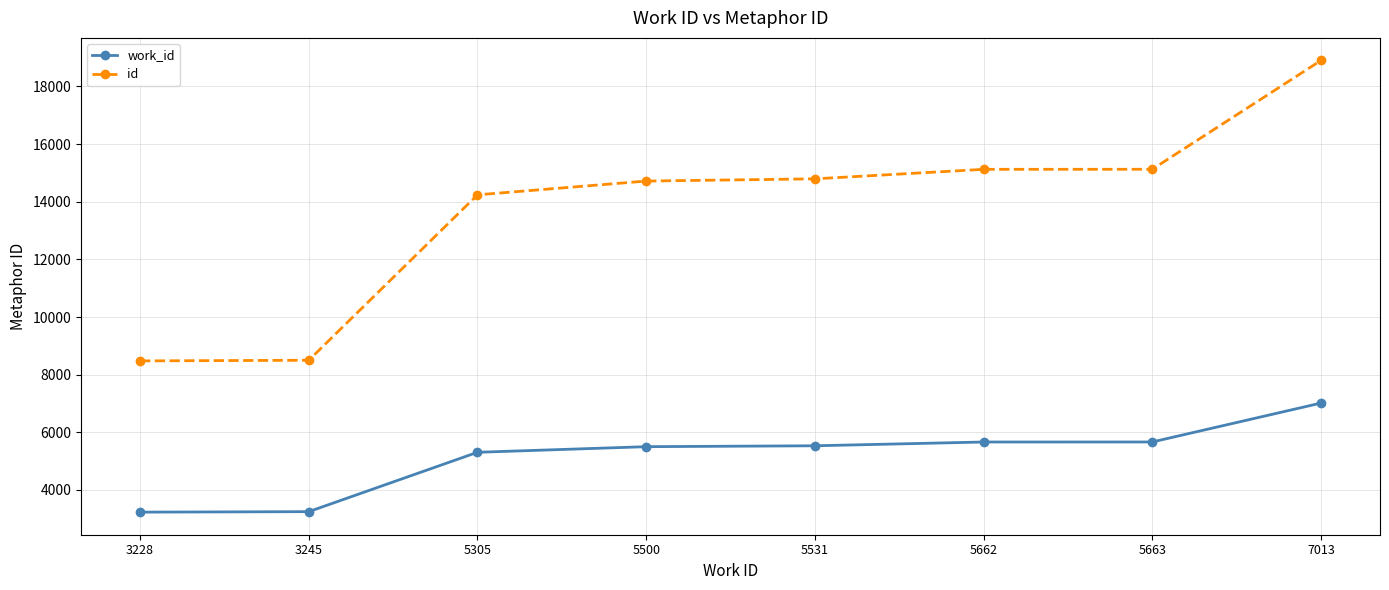

Does the chart have visible grid lines?

Yes